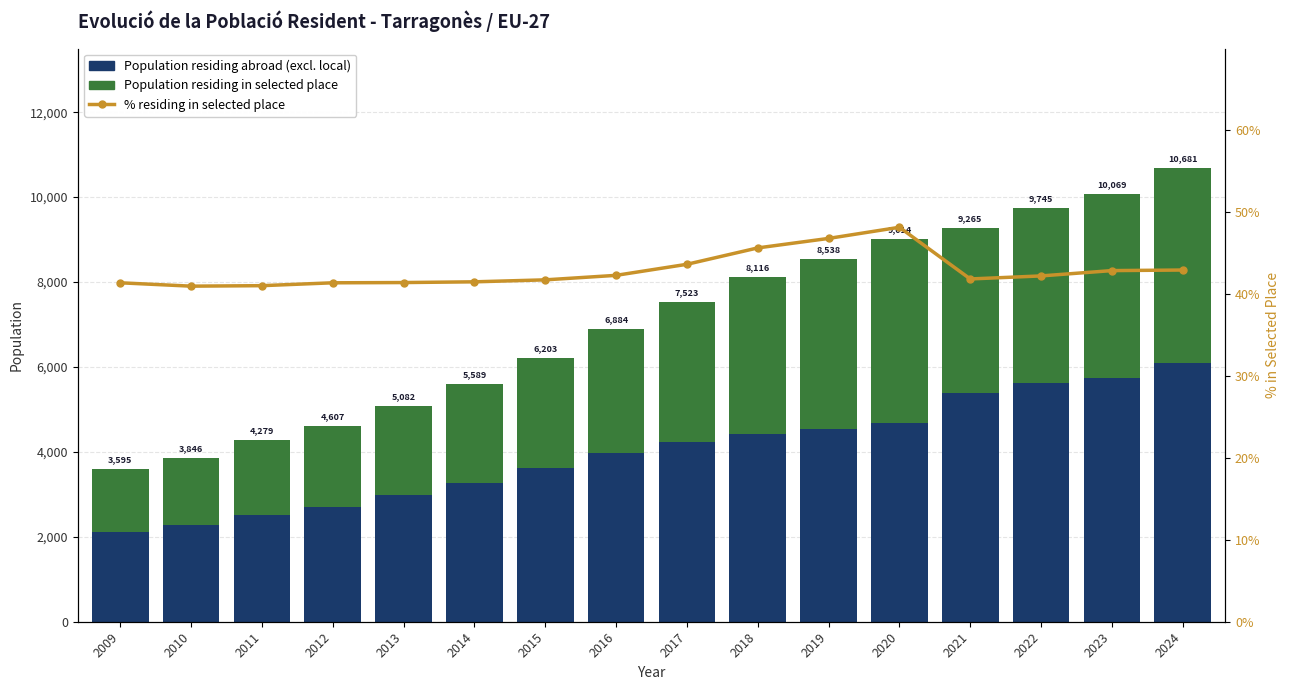

Between 2021 and 2024, which series saw the biggest shift?

Population residing in selected place